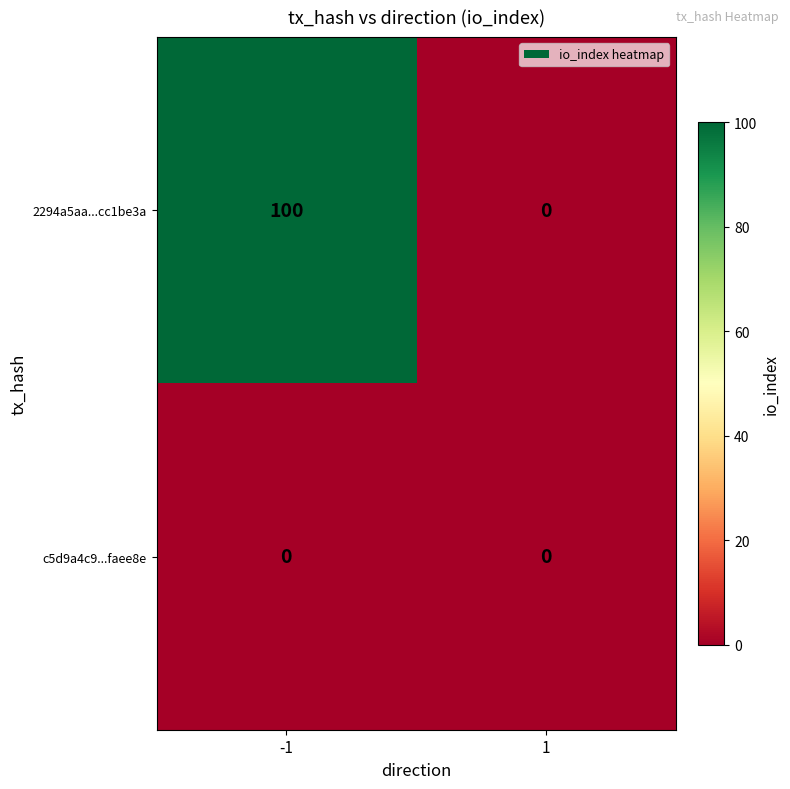

Reading right to left, list all the values displayed in this chart.

2294a5aa...cc1be3a: 1=0	-1=100
c5d9a4c9...faee8e: 1=0	-1=0